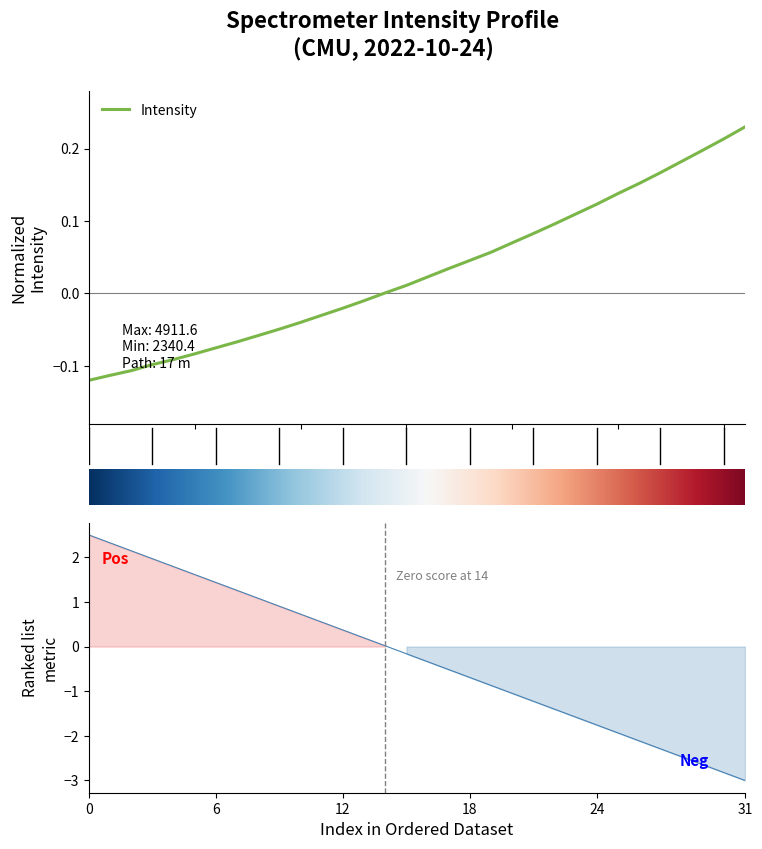

What is the smallest value displayed?

-0.1